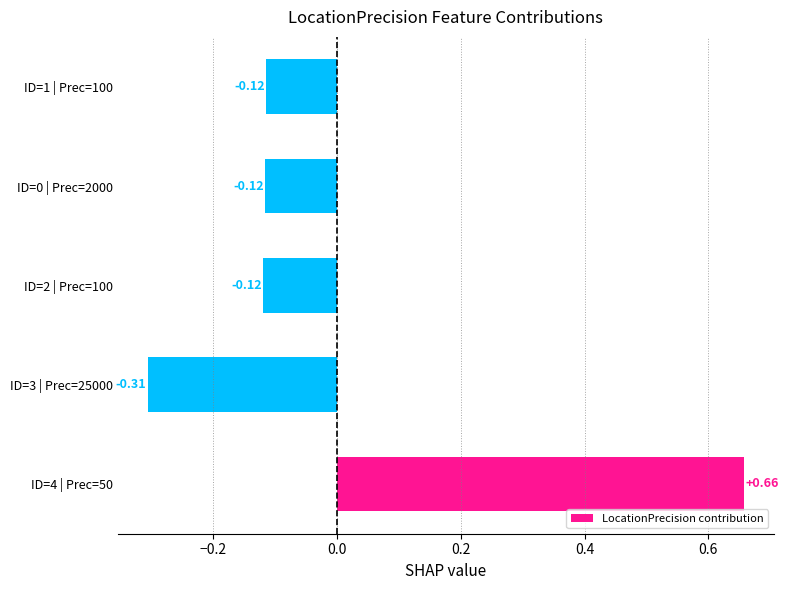

What is the change in value from ID=4 | Prec=50 to ID=2 | Prec=100?

-0.8